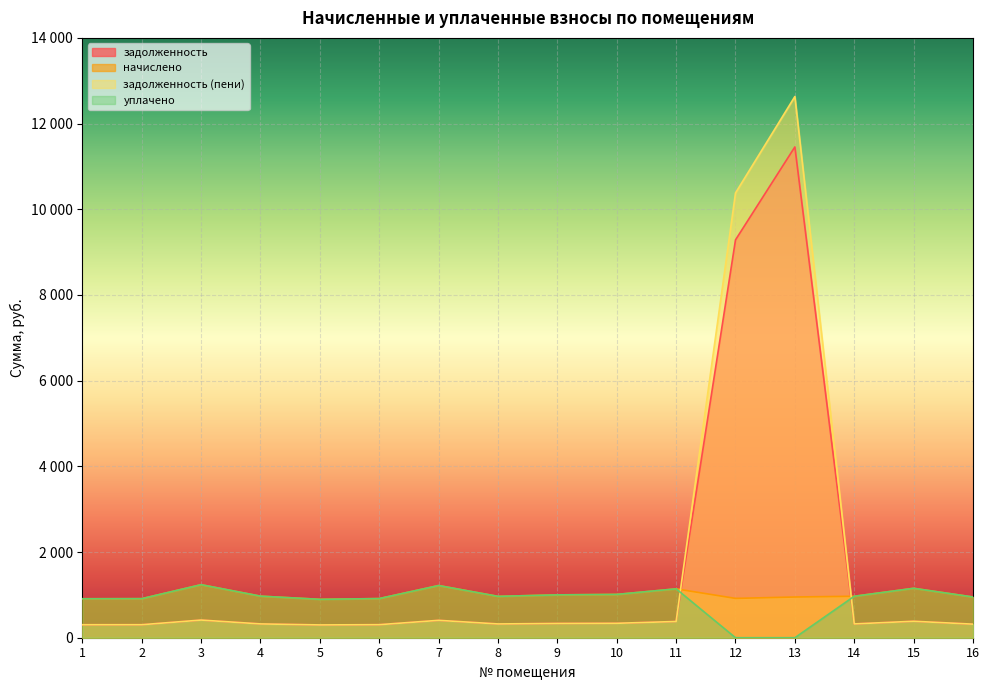

Reading left to right, extract all data points from this chart.

задолженность: 303.1	303.8	412.6	323.3	298.2	304.6	406.1	321.8	333.4	337.0	380.2	9285.5	11455.3	322.6	384.5	316.8
начислено: 909.4	911.5	1237.7	969.8	896.4	913.7	1218.2	965.5	1000.1	1010.9	1140.5	918.0	950.4	967.7	1153.4	950.4
задолженность (пени): 303.1	303.7	412.6	322.6	298.8	304.6	406.1	321.8	333.4	337.0	379.3	10380.5	12631.2	322.6	384.5	316.8
уплачено: 909.4	911.7	1237.7	970.6	895.9	913.7	1218.2	965.5	1000.1	1010.9	1141.3	0.0	0.0	967.7	1153.4	950.4